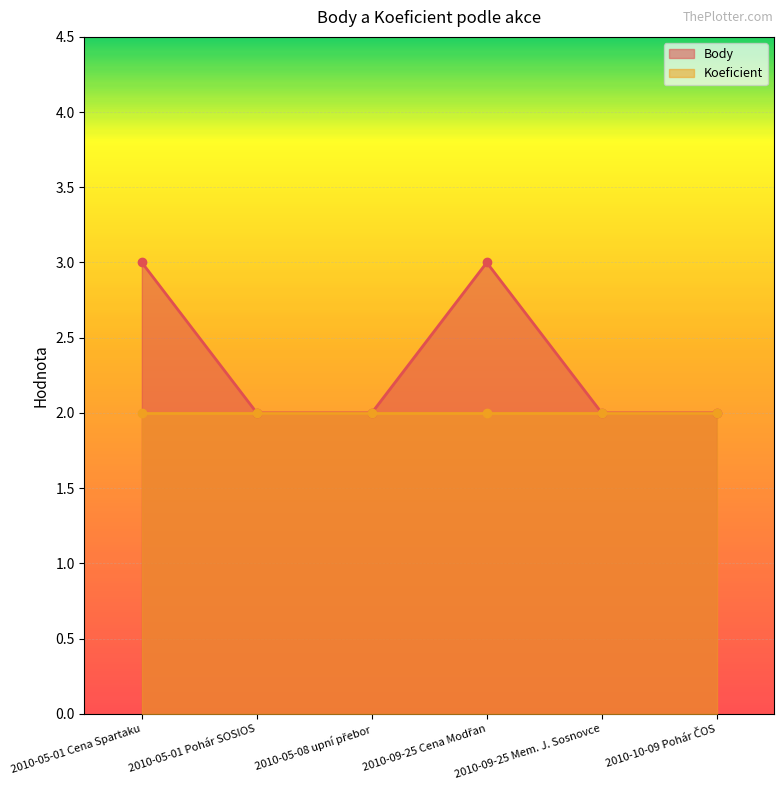

What is the average value?

2